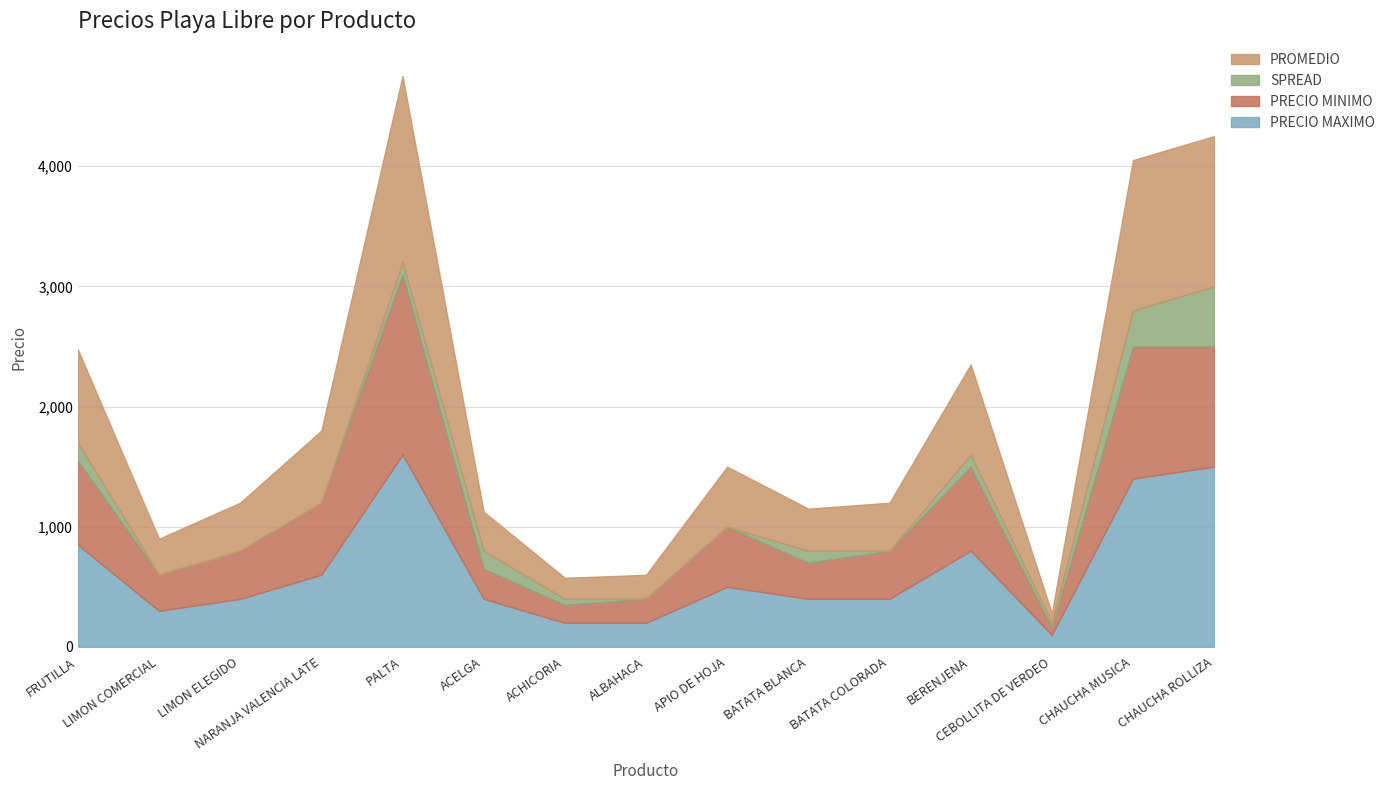

Which series has the largest range (max minus min)?

PRECIO MAXIMO